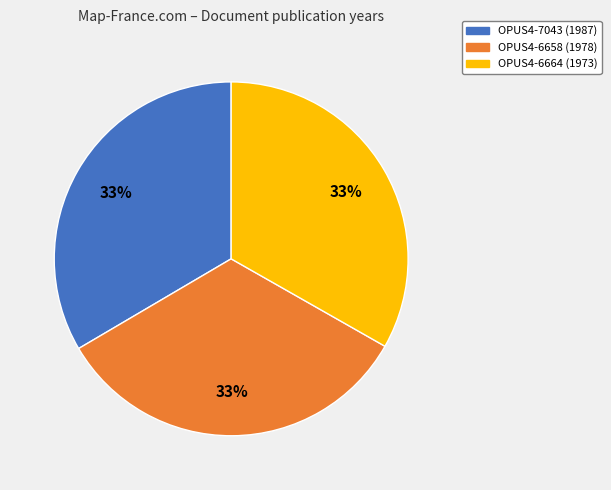

Count the number of slices in the pie.

3